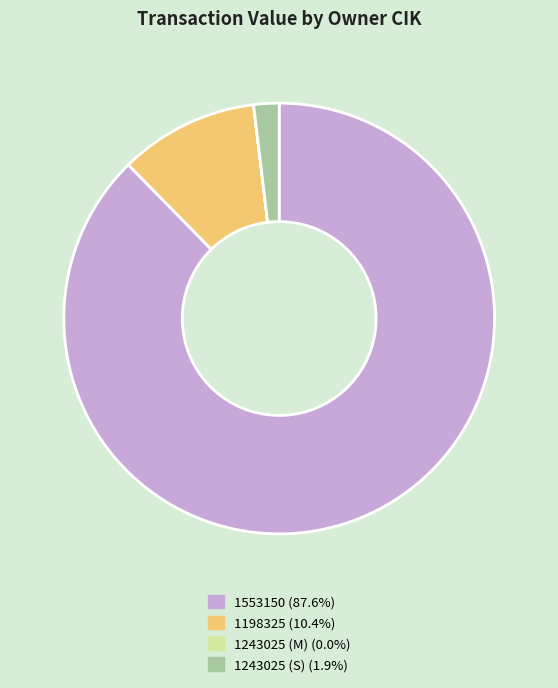

Between 1553150 and 1243025 (S), which is larger?

1553150